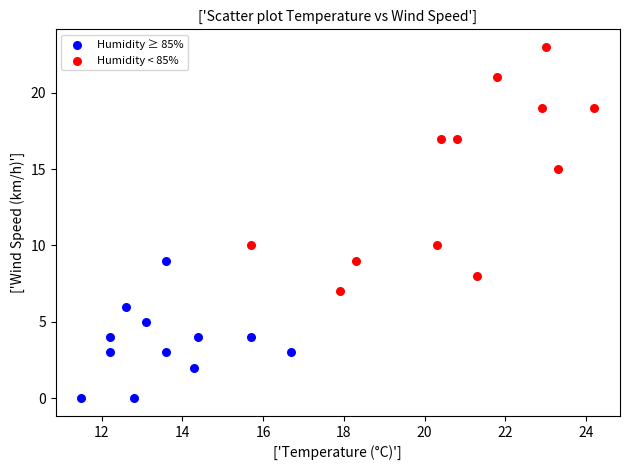

Which series has the widest spread of Y values?

Humidity < 85%